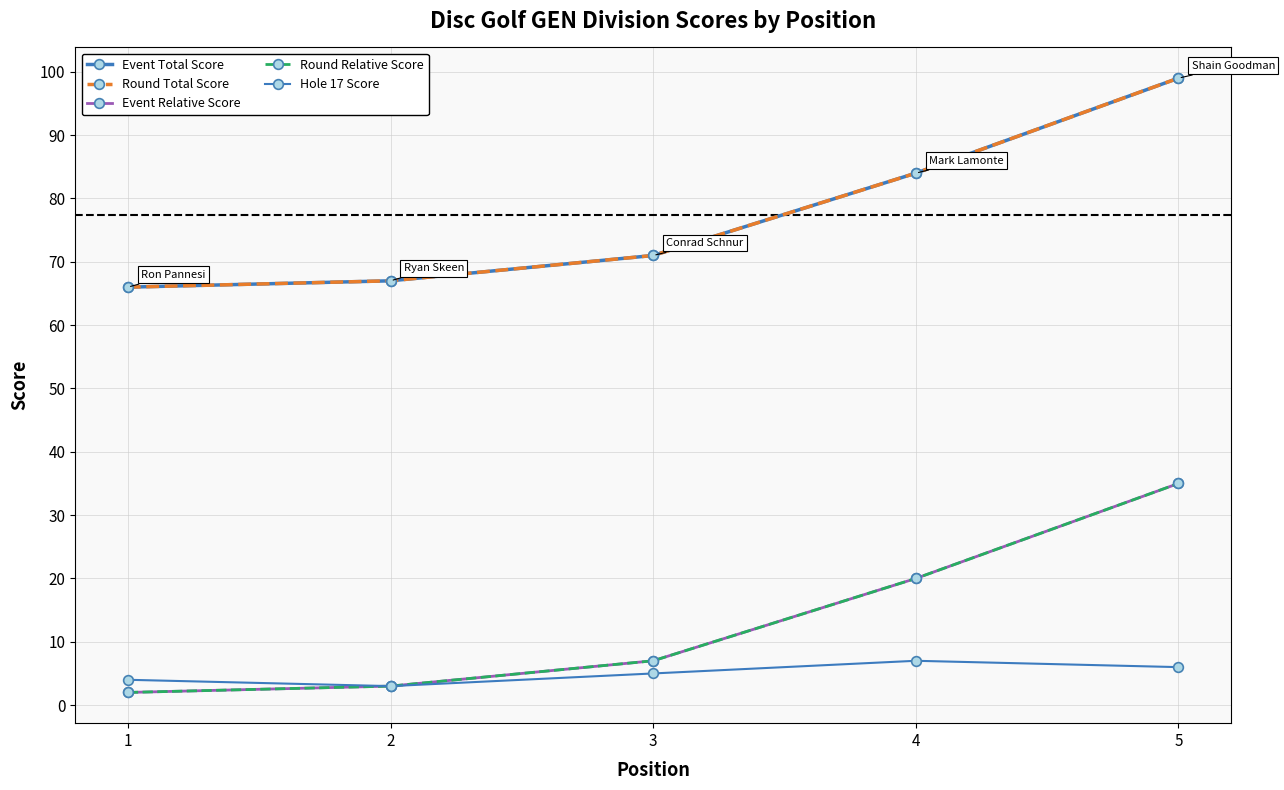

What is the sum of all Event Relative Score values?

67